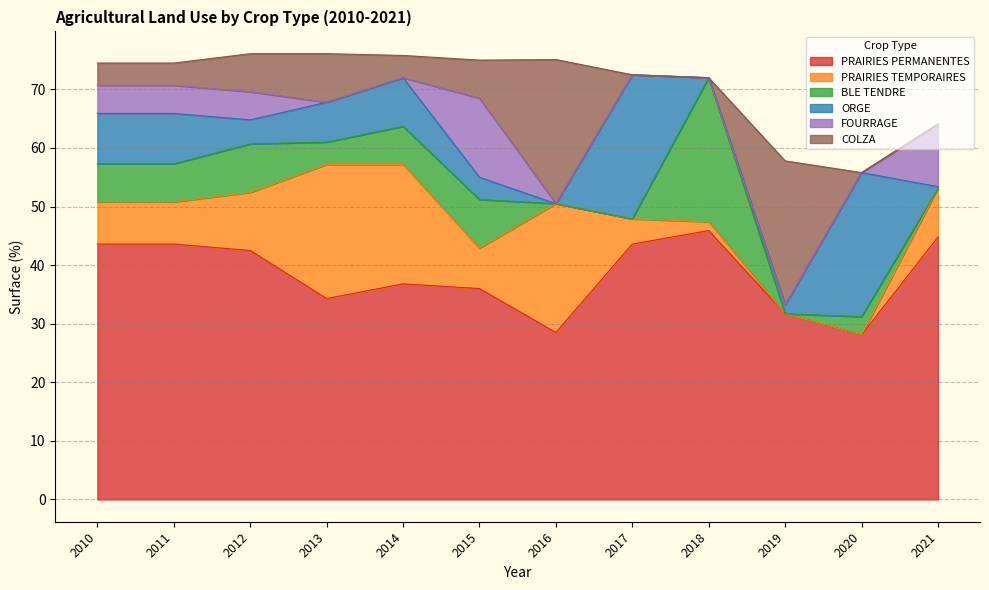

Is it true that COLZA equals 0.0 at 2017?

True